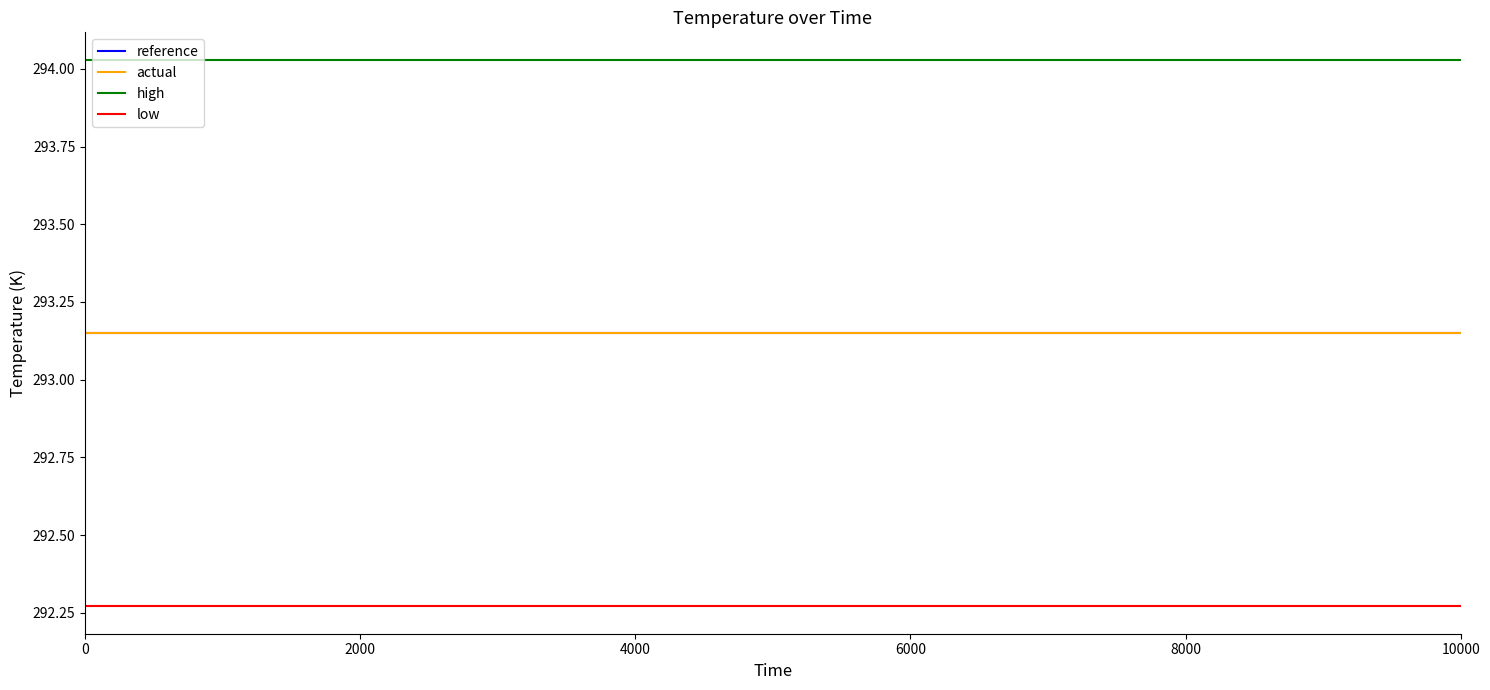

True or false: low and high cross at least once.

False